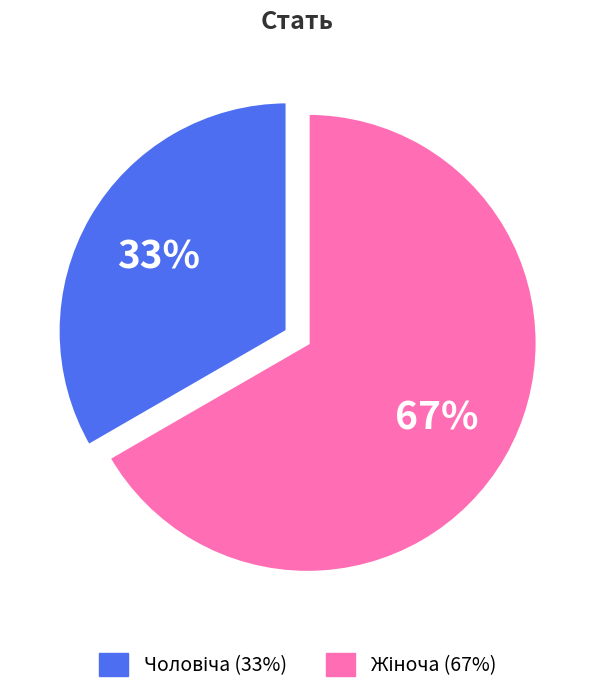

Does any single category account for the majority?

Yes